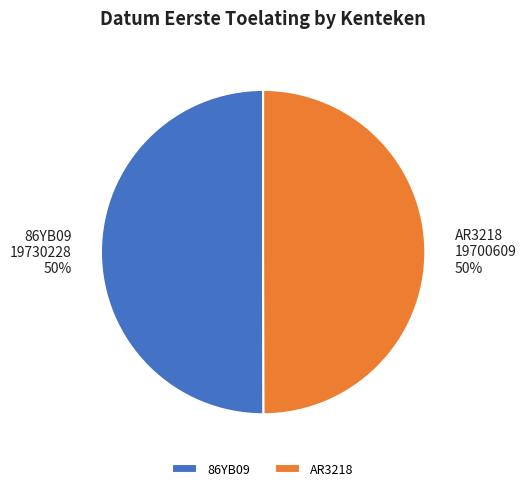

Is it true that 86YB09 is 41% of the pie?

False